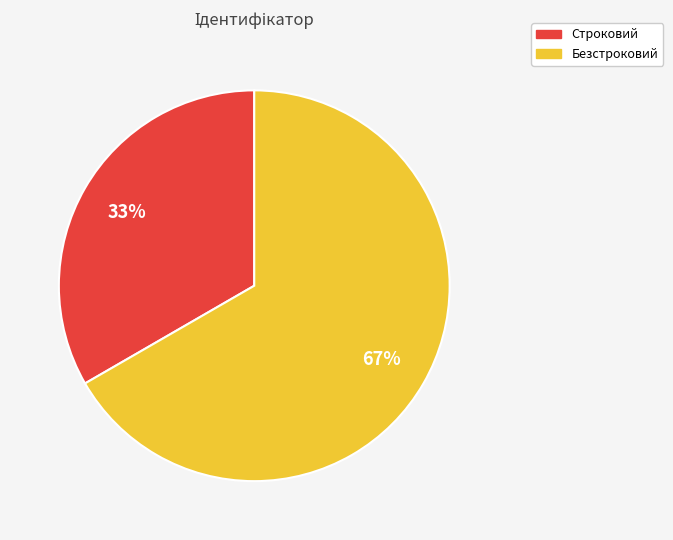

Between Безстроковий and Строковий, which is larger?

Безстроковий